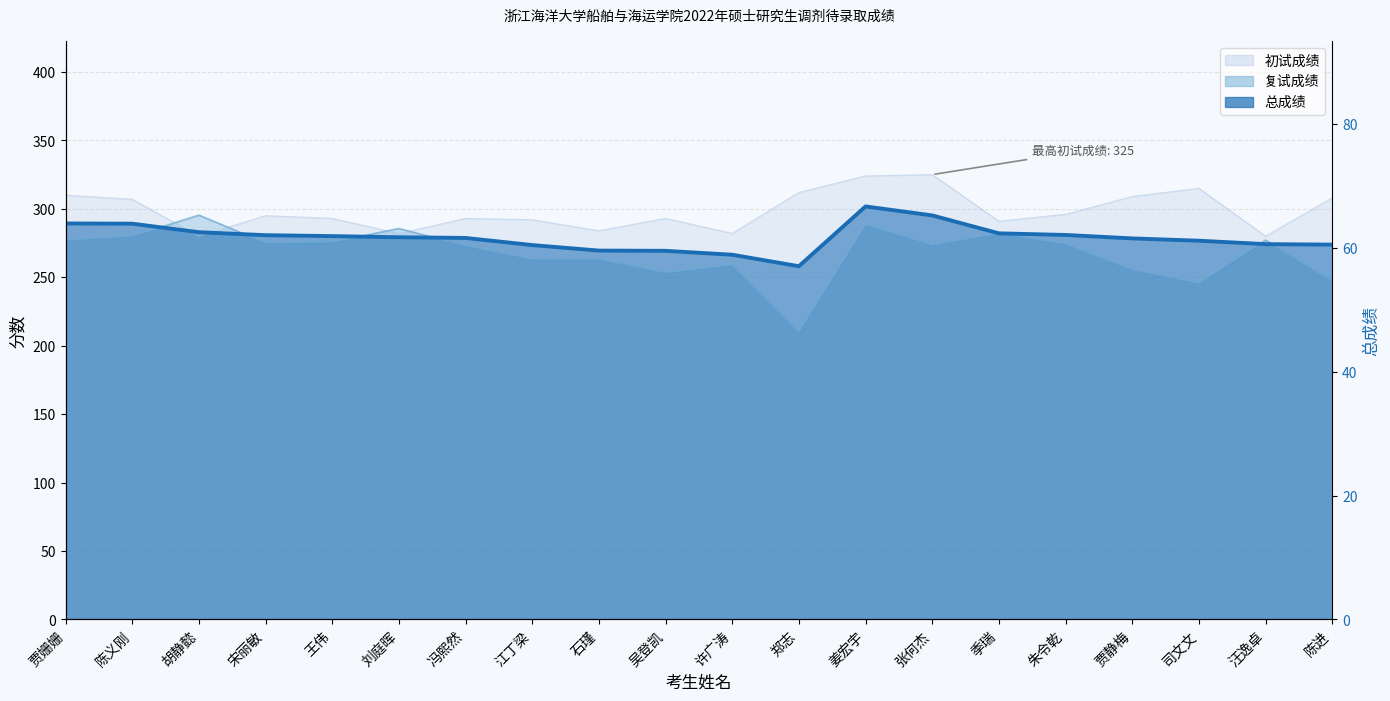

Reading right to left, what are all the values shown in this chart?

初试成绩: 陈进=308.0	汪逸卓=280.0	司文文=315.0	贾静梅=309.0	朱令乾=296.0	季瑞=291.0	张何杰=325.0	姜宏宇=324.0	郑志=312.0	许广涛=282.0	吴登凯=293.0	石瑾=284.0	江丁梁=292.0	冯熙然=293.0	刘庭晖=282.0	王伟=293.0	宋丽敏=295.0	胡静懿=280.0	陈义刚=307.0	贾姗姗=310.0
复试成绩: 陈进=247.1	汪逸卓=277.2	司文文=245.7	贾静梅=255.5	朱令乾=274.4	季瑞=282.1	张何杰=273.7	姜宏宇=288.4	郑志=210.0	许广涛=259.0	吴登凯=253.4	石瑾=263.2	江丁梁=263.2	冯熙然=273.0	刘庭晖=285.6	王伟=275.8	宋丽敏=275.1	胡静懿=295.4	陈义刚=280.0	贾姗姗=277.2
总成绩: 陈进=273.8	汪逸卓=274.2	司文文=276.7	贾静梅=278.4	朱令乾=280.9	季瑞=282.1	张何杰=295.2	姜宏宇=301.7	郑志=258.0	许广涛=266.4	吴登凯=269.3	石瑾=269.5	江丁梁=273.5	冯熙然=278.7	刘庭晖=279.2	王伟=280.1	宋丽敏=280.7	胡静懿=282.9	陈义刚=289.1	贾姗姗=289.3